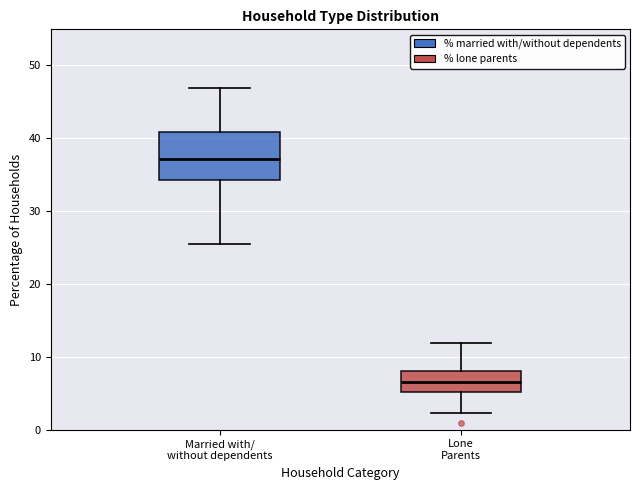

Which box has the lowest median line?

Lone Parents